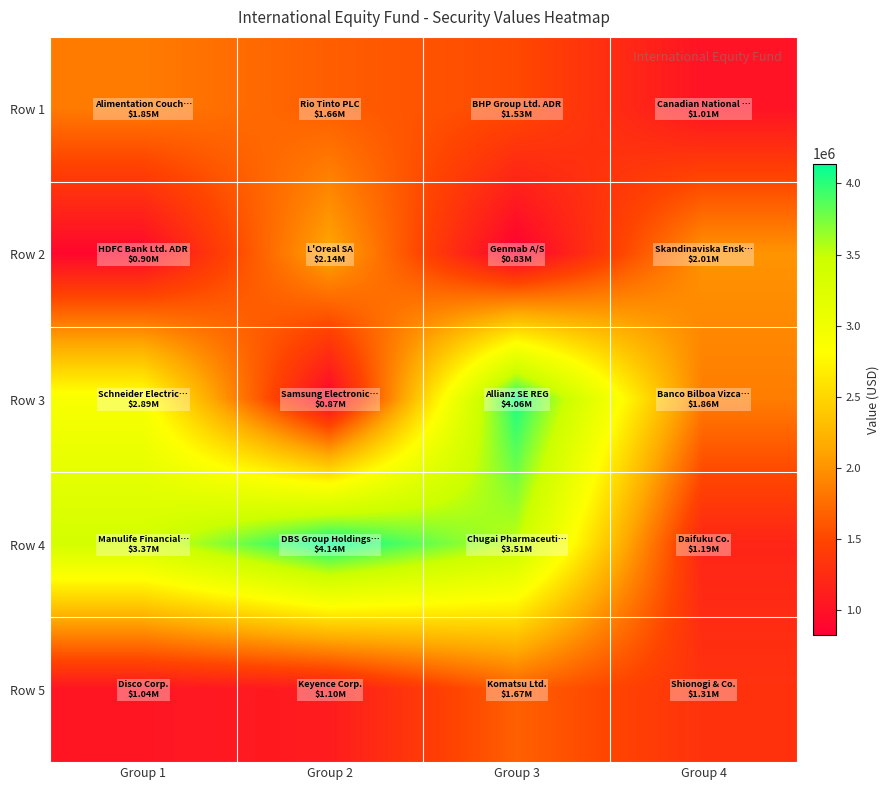

Between Group 1 and Group 3, which is larger?

Group 1